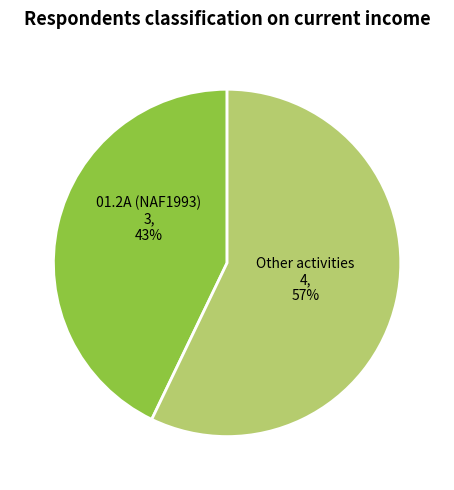

Rank the categories by value from highest to lowest.

Other activities, 01.2A (NAF1993)